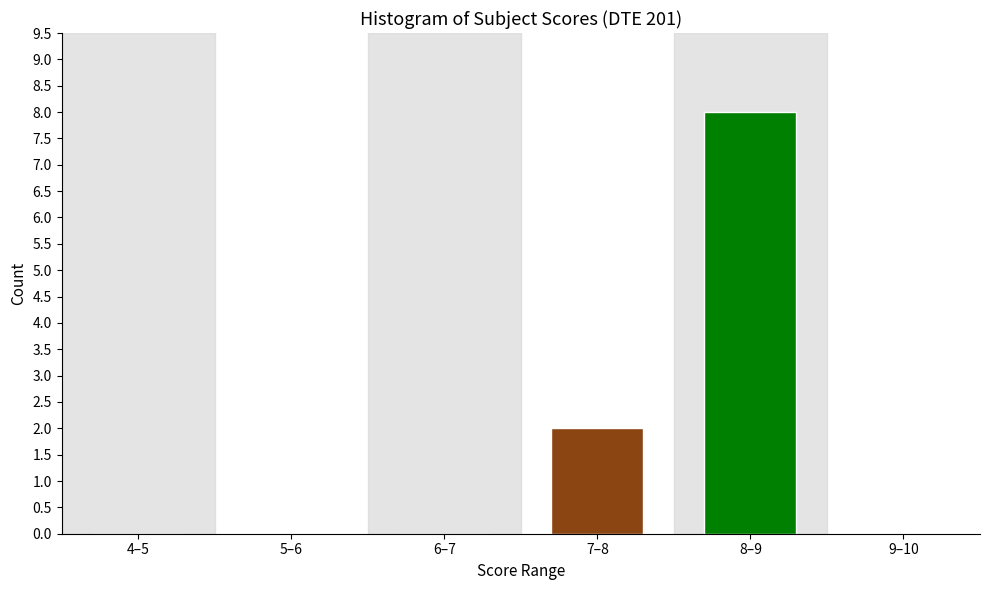

Reading left to right, what are all the values shown in this chart?

4–5=0	5–6=0	6–7=0	7–8=2	8–9=8	9–10=0